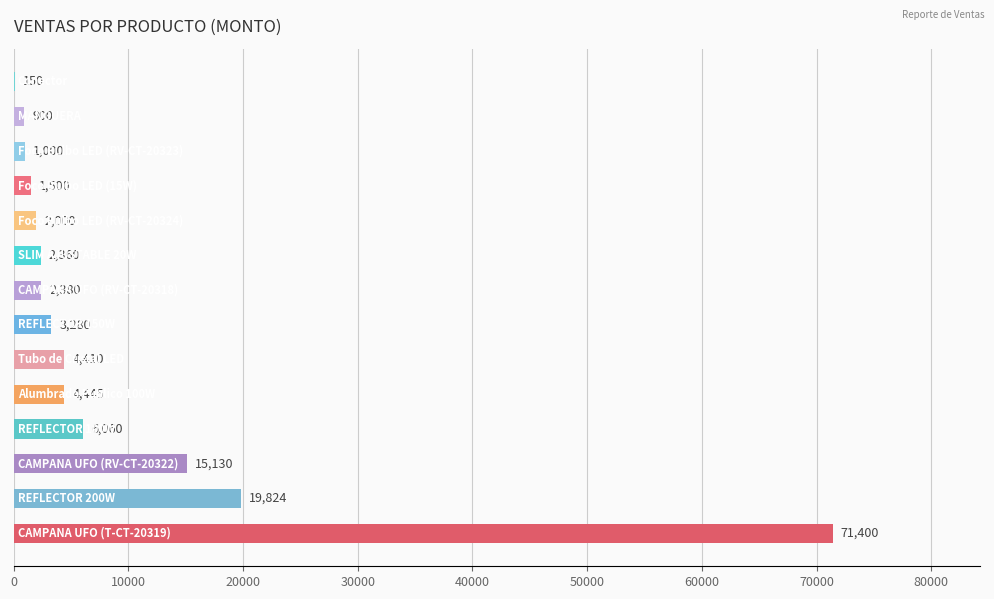

What is the maximum value shown in the chart?

71400